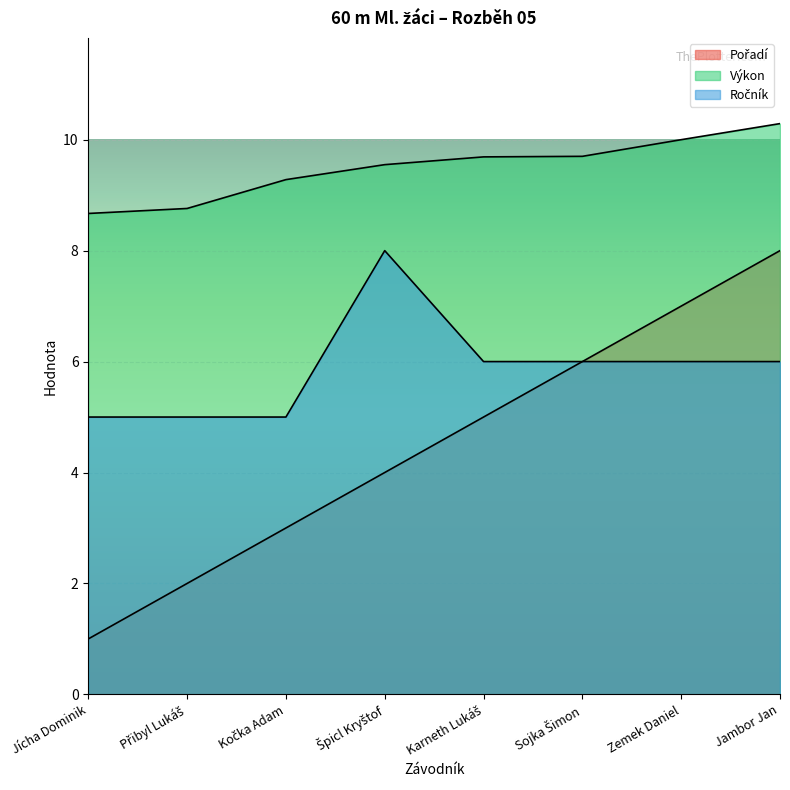

At which label does Pořadí first exceed 5?

Sojka Šimon